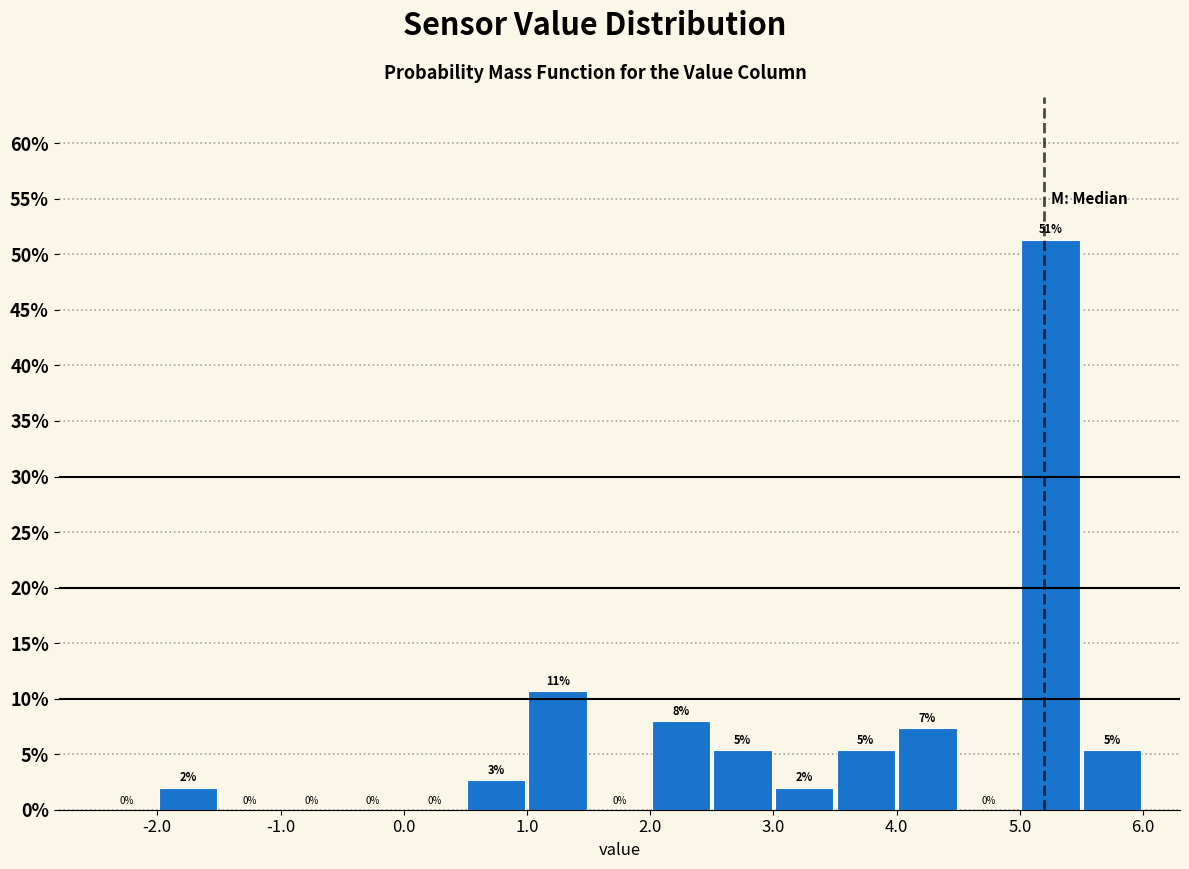

Over which range of the x-axis is the bar tallest?

5.0 to 5.5